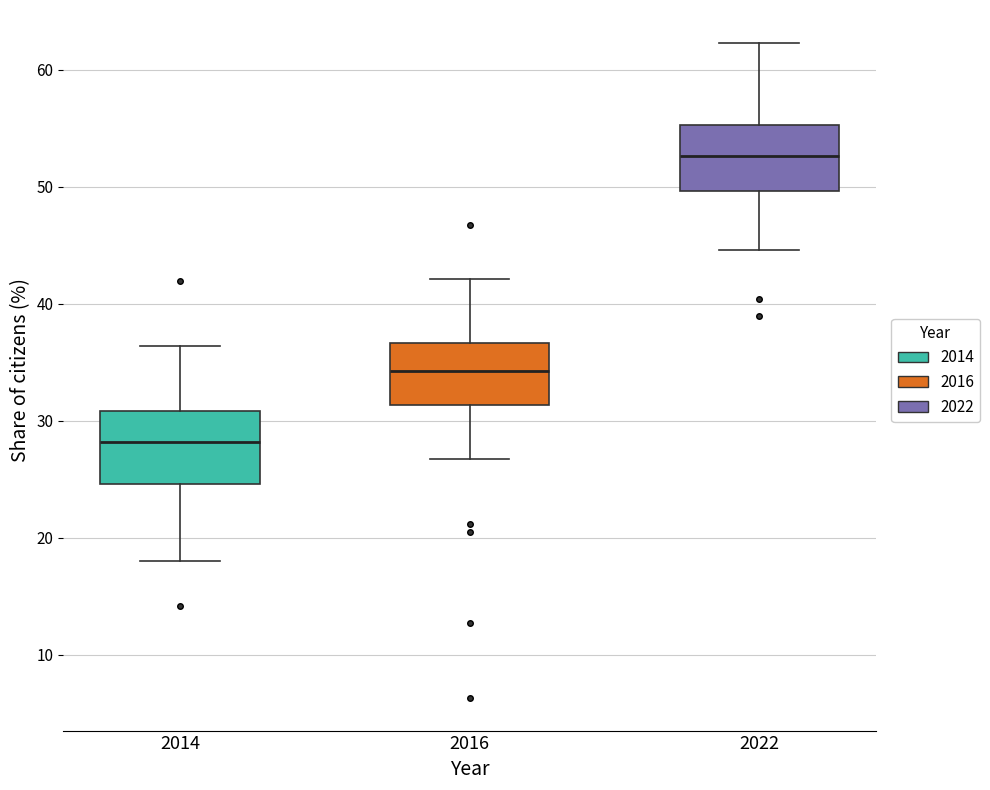

Reading left to right, transcribe this box plot: for each box, give where its median line is, the range the box spans, and where its two whiskers end, as read against the y-axis. The values are not printed on the chart, so give them approximately, as read against the axis.

2014: median 28, box 25 to 31, whiskers 18 to 36
2016: median 34, box 31 to 37, whiskers 27 to 42
2022: median 53, box 50 to 55, whiskers 45 to 62